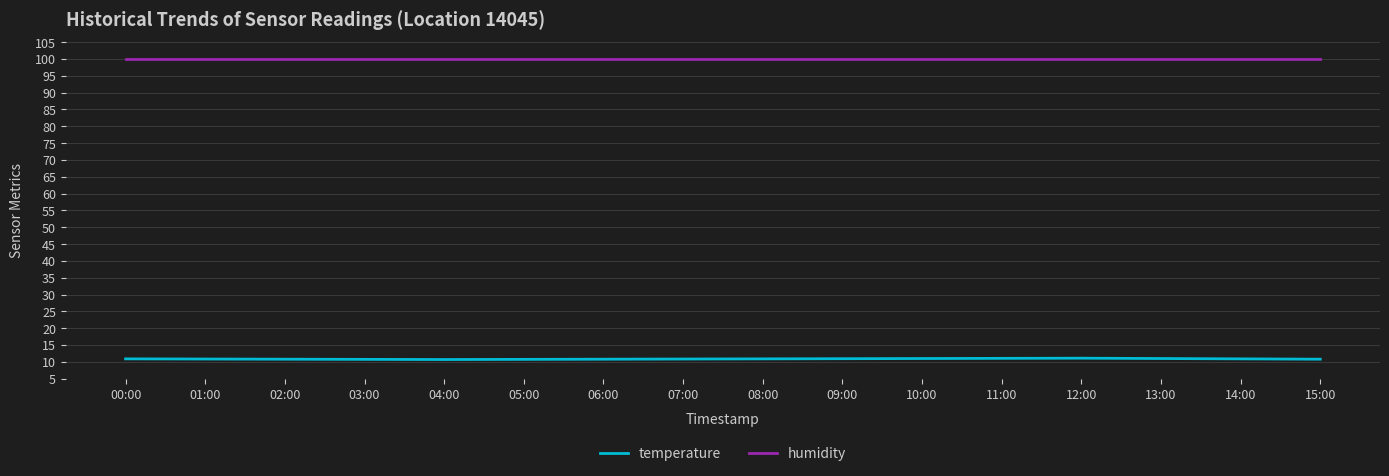

What is the average value of the humidity series?

99.9